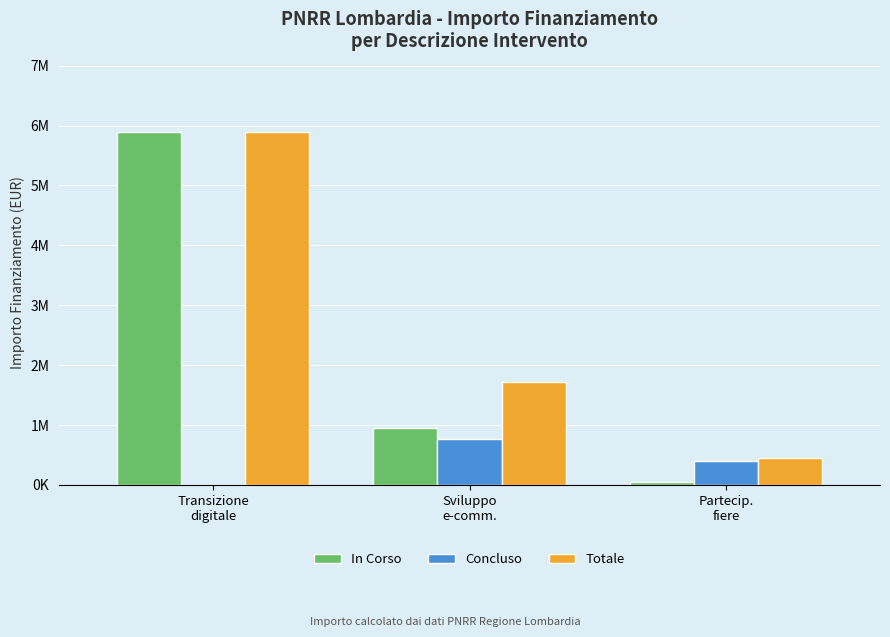

What are all the series names shown in the legend?

In Corso, Concluso, Totale